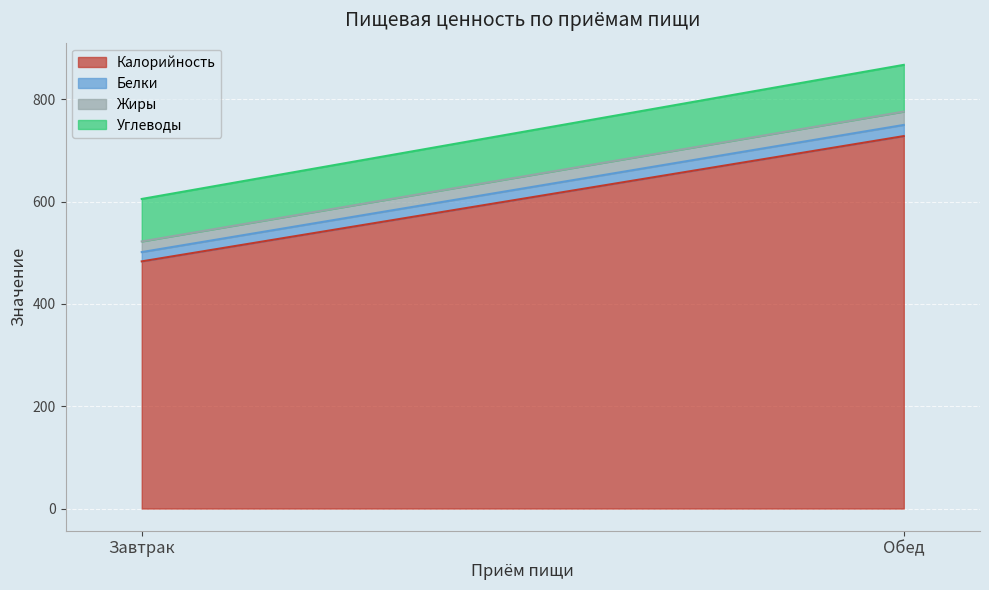

Where is Жиры nearest to the value 23?

Завтрак